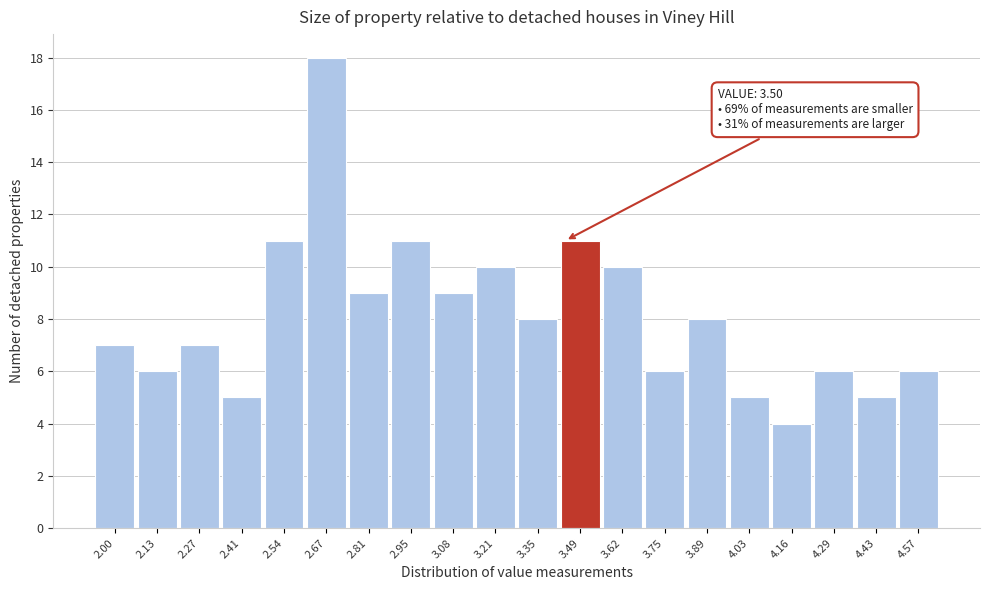

Reading left to right, transcribe all the data shown in this chart.

7	6	7	5	11	18	9	11	9	10	8	11	10	6	8	5	4	6	5	6